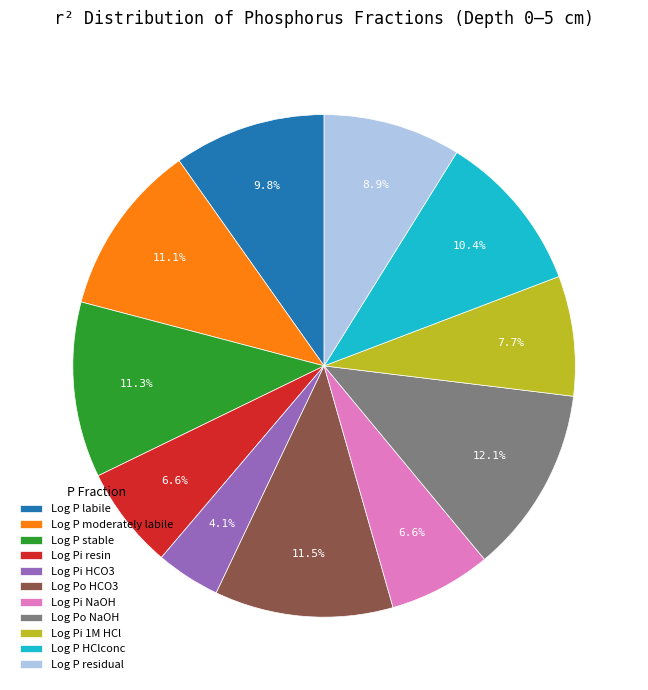

Which category has the smallest portion of the pie?

Log Pi HCO3